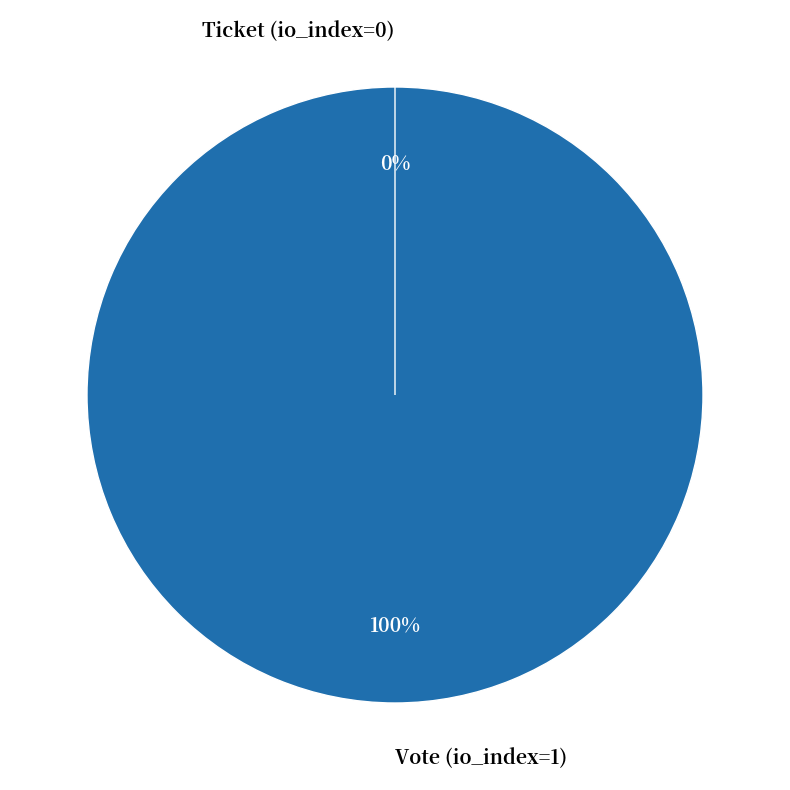

The Vote (io_index=1) slice represents 99% of the pie. True or false?

False